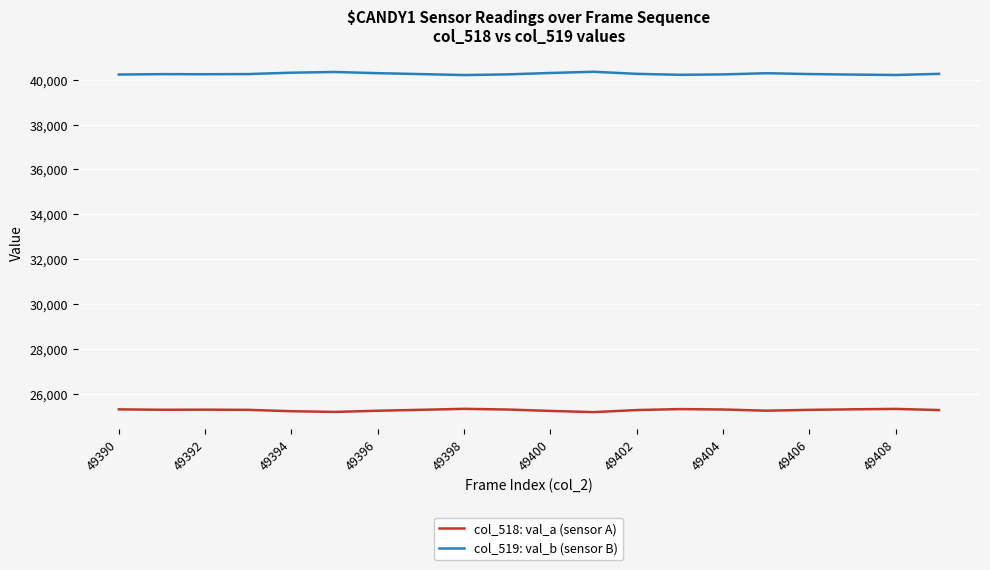

Rank the series by their average value, from highest to lowest.

col_519: val_b (sensor B), col_518: val_a (sensor A)